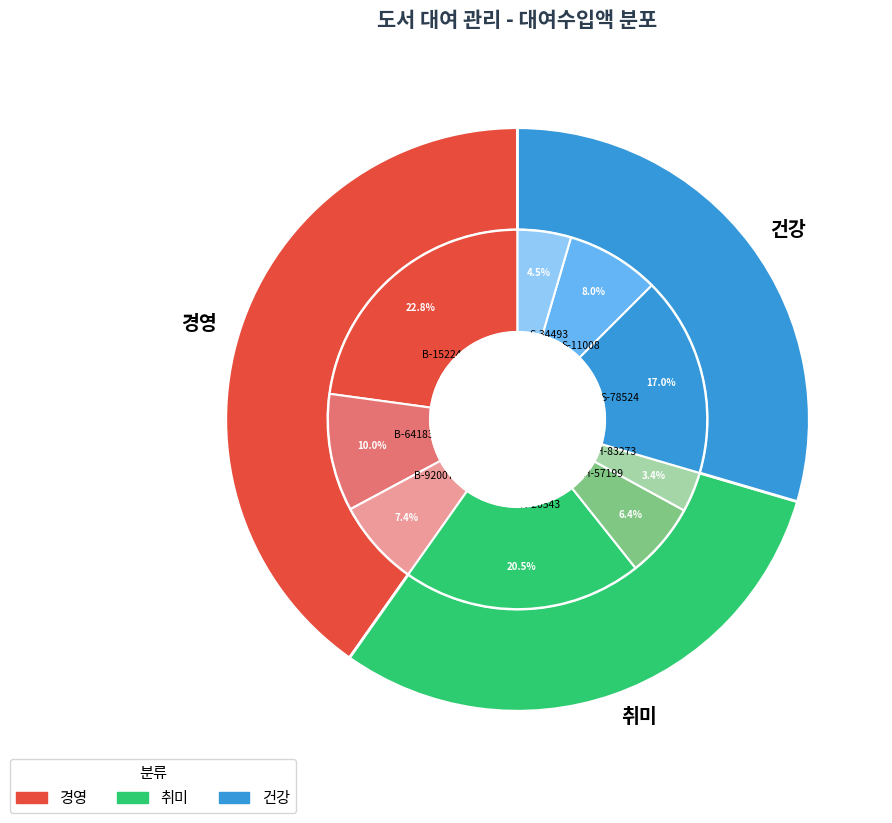

Is it true that B-92007 is 7% of the pie?

True